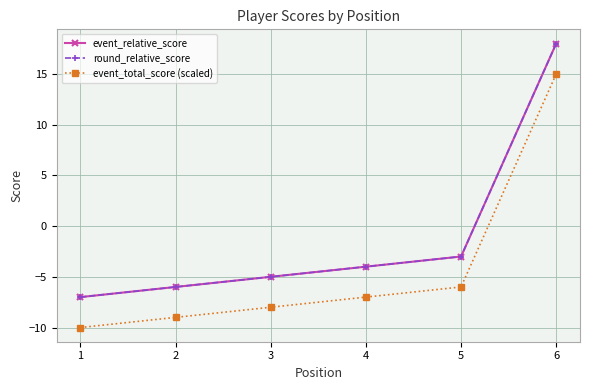

What is the average value of the round_relative_score series?

-1